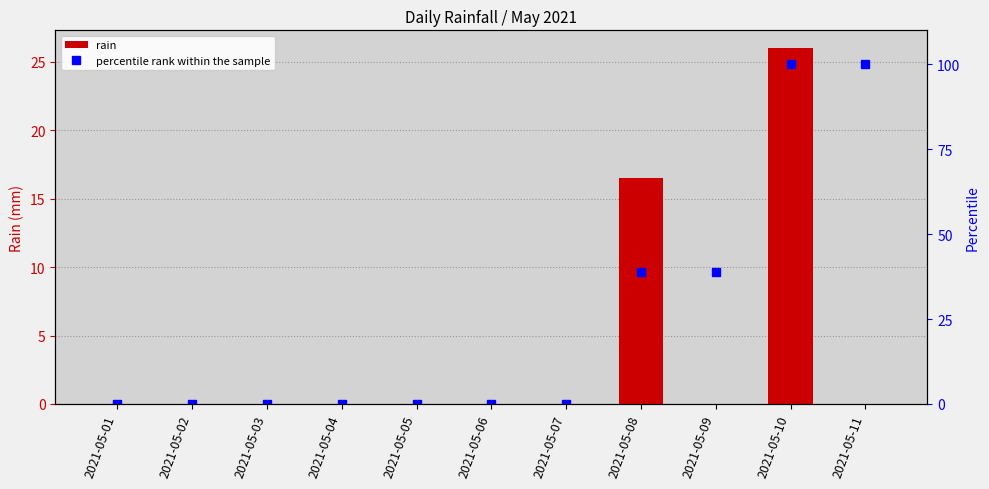

What is the greatest value displayed?

100.0